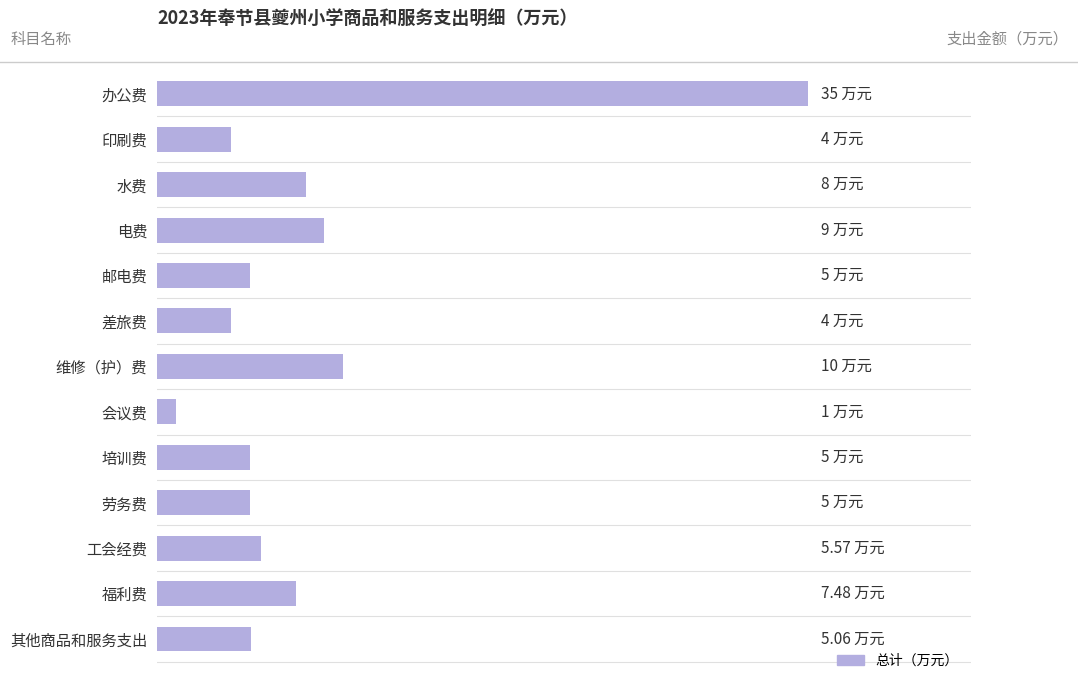

What is the average value?

8.0